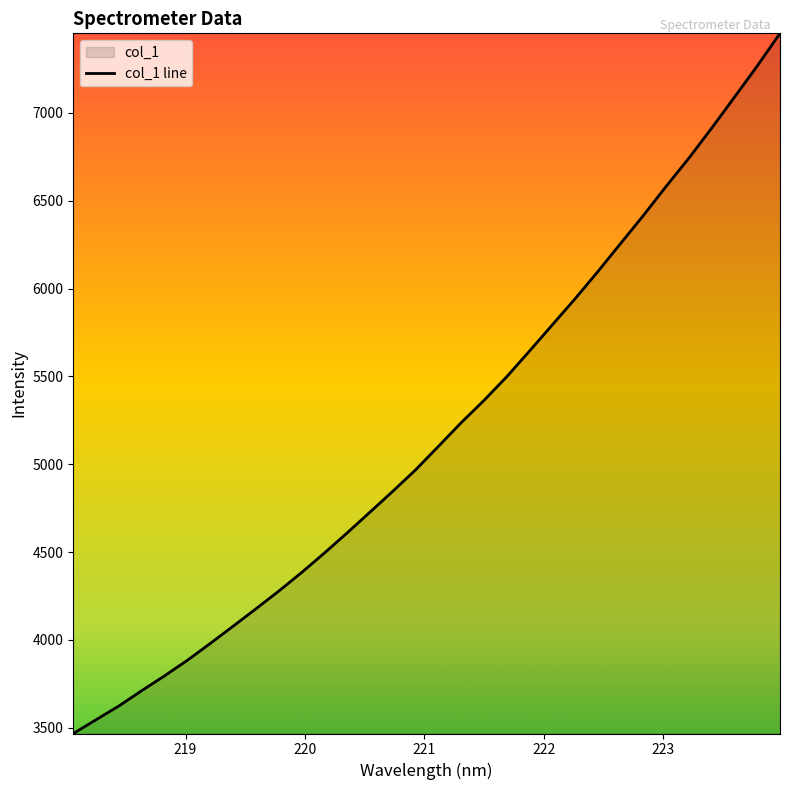

What is the difference between the maximum and minimum values?

3986.8